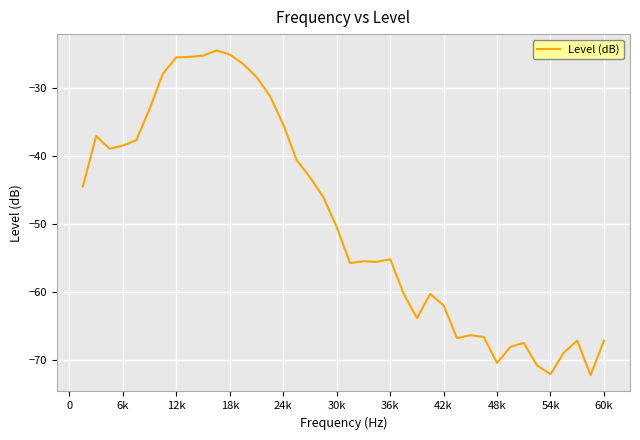

What is the difference between the maximum and minimum values?

47.7